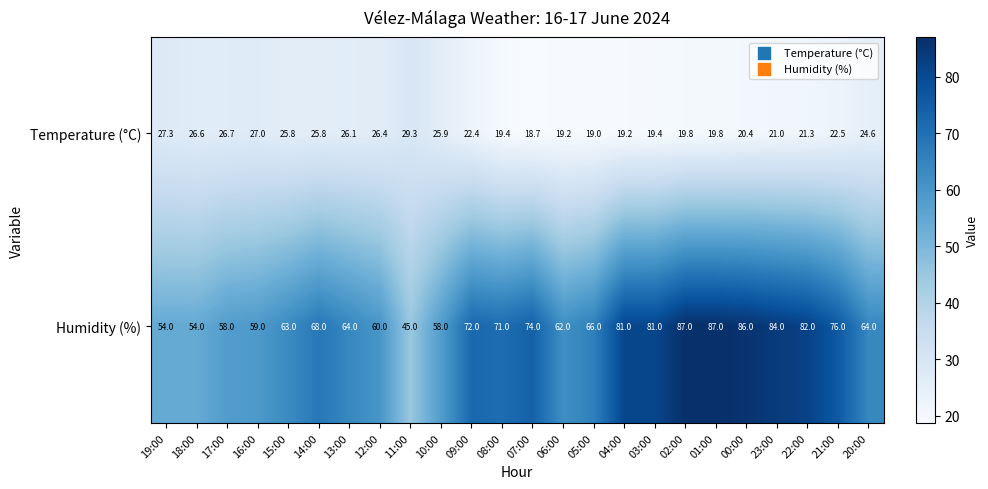

Which series has the largest range (max minus min)?

Humidity (%)